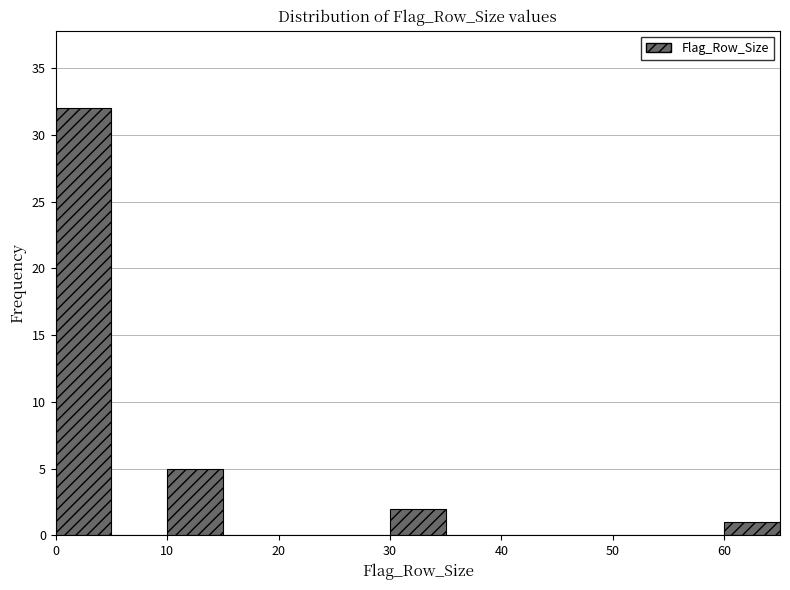

Reading left to right, list every bar in this chart as the range it spans on the x-axis followed by its height. The values are not printed on the chart, so give them approximately, as read against the axis.

0 to 5: 32
5 to 10: 0
10 to 15: 5
15 to 20: 0
20 to 25: 0
25 to 30: 0
30 to 35: 2
35 to 40: 0
40 to 45: 0
45 to 50: 0
50 to 55: 0
55 to 60: 0
60 to 65: 1